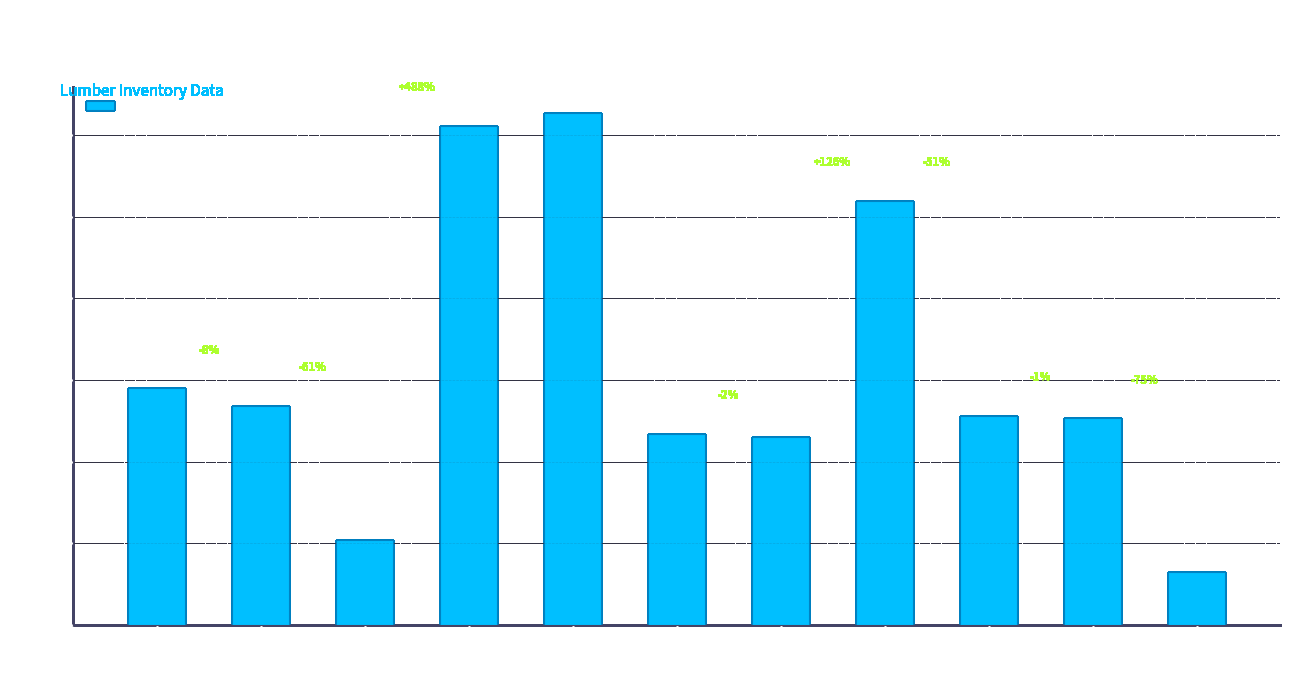

Rank the categories by value from highest to lowest.

Bunk 5, Bunk 4, Bunk 8, Bunk 1, Bunk 2, Bunk 9, Bunk 10, Bunk 6, Bunk 7, Bunk 3, Bunk 11